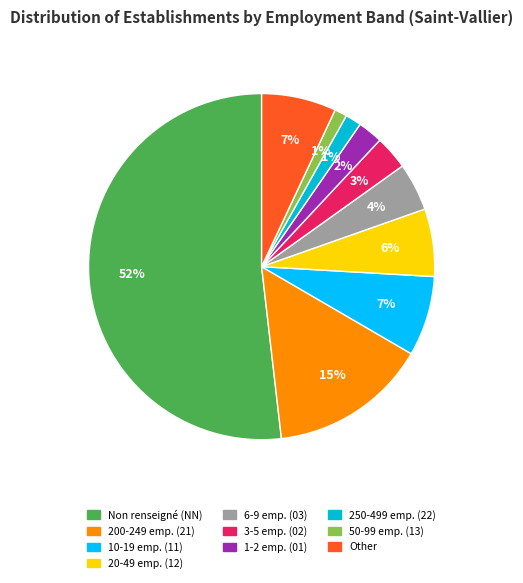

Is there a majority slice in this chart?

Yes